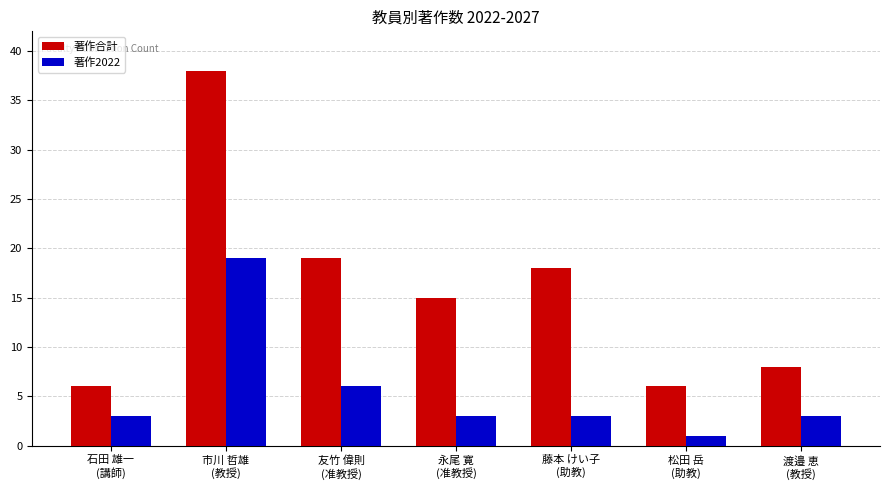

Between 市川 哲雄
(教授) and 友竹 偉則
(准教授), which series saw the biggest shift?

著作合計